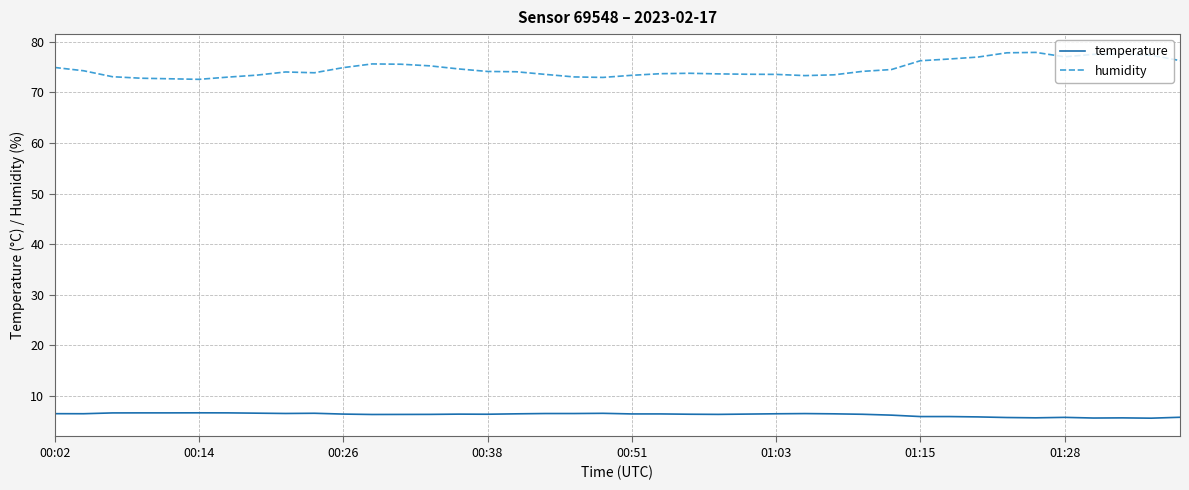

Which series has the largest total across all categories?

humidity